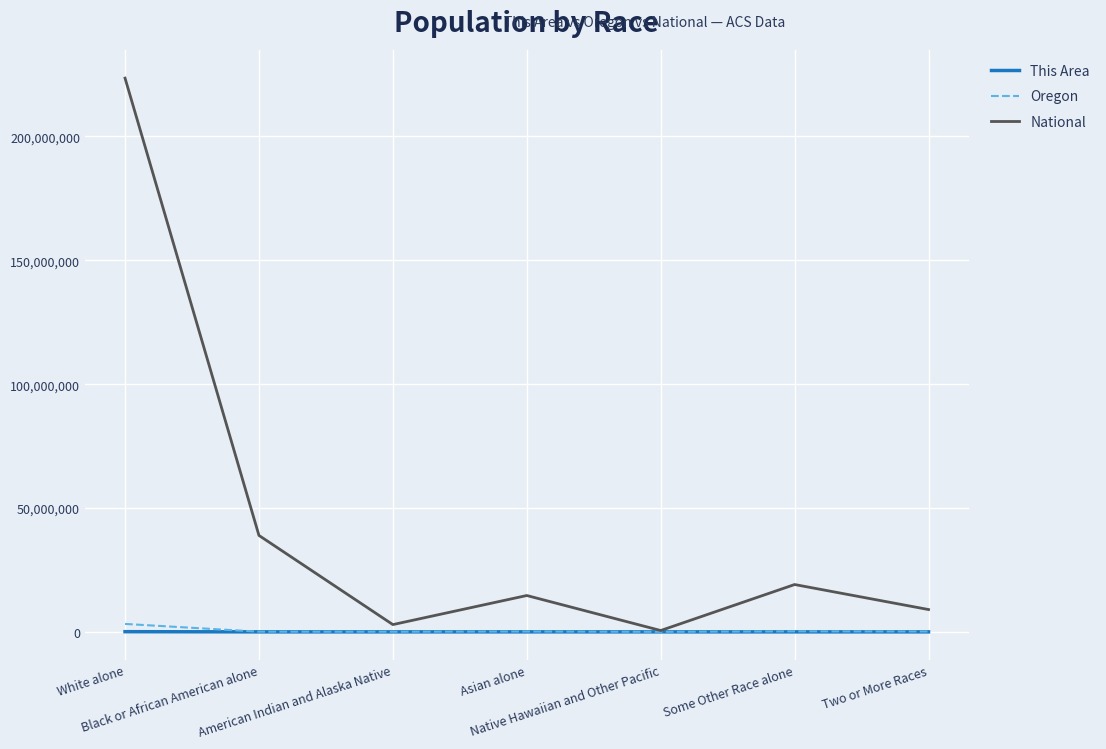

What is the difference between the maximum and minimum values in the This Area series?

74293